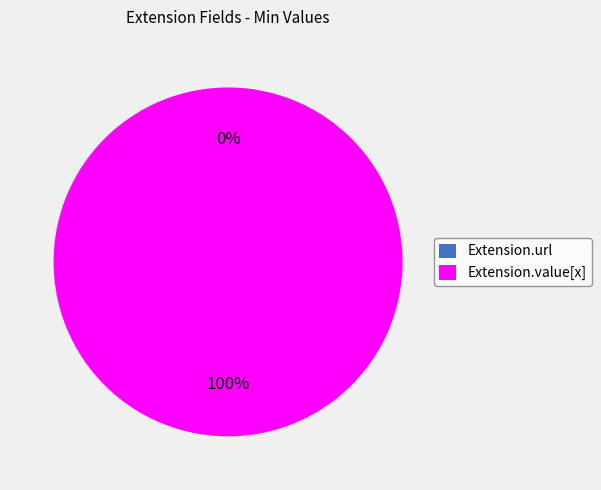

To the nearest percent, what portion does Extension.value[x] represent?

100%